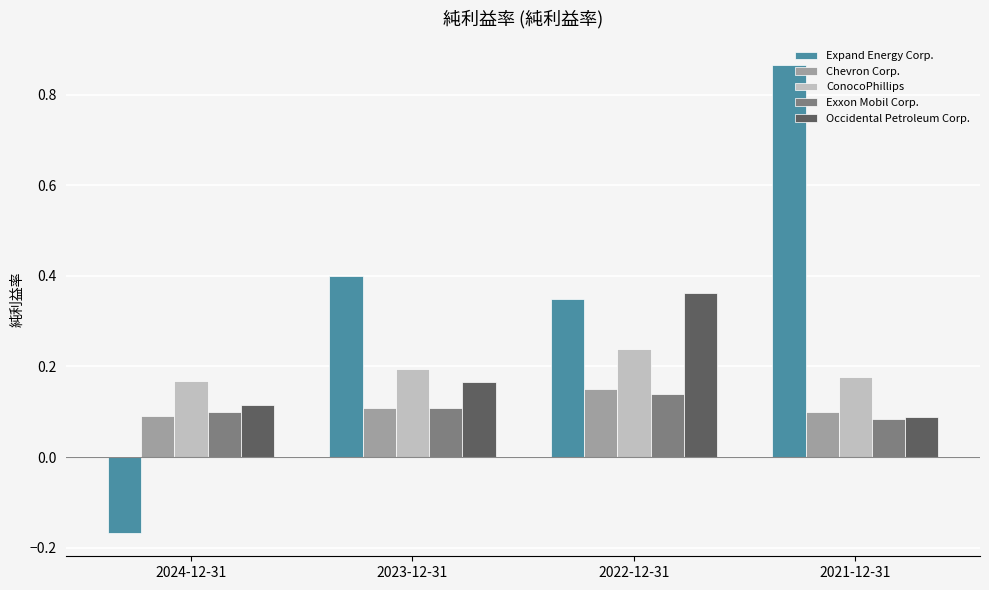

What is the label of the 2nd bar from the right?

2022-12-31